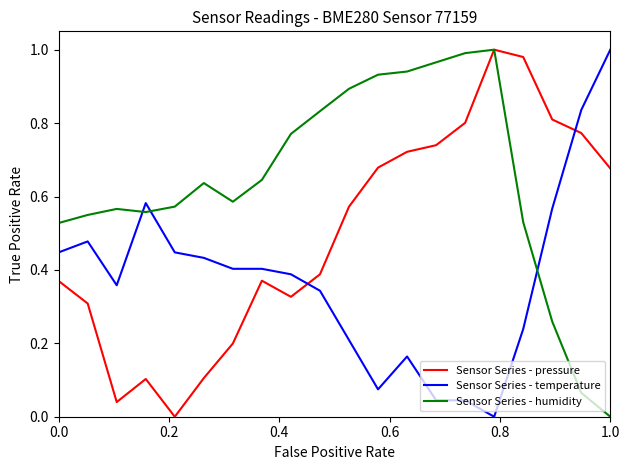

Which series has the largest total across all categories?

Sensor Series - humidity